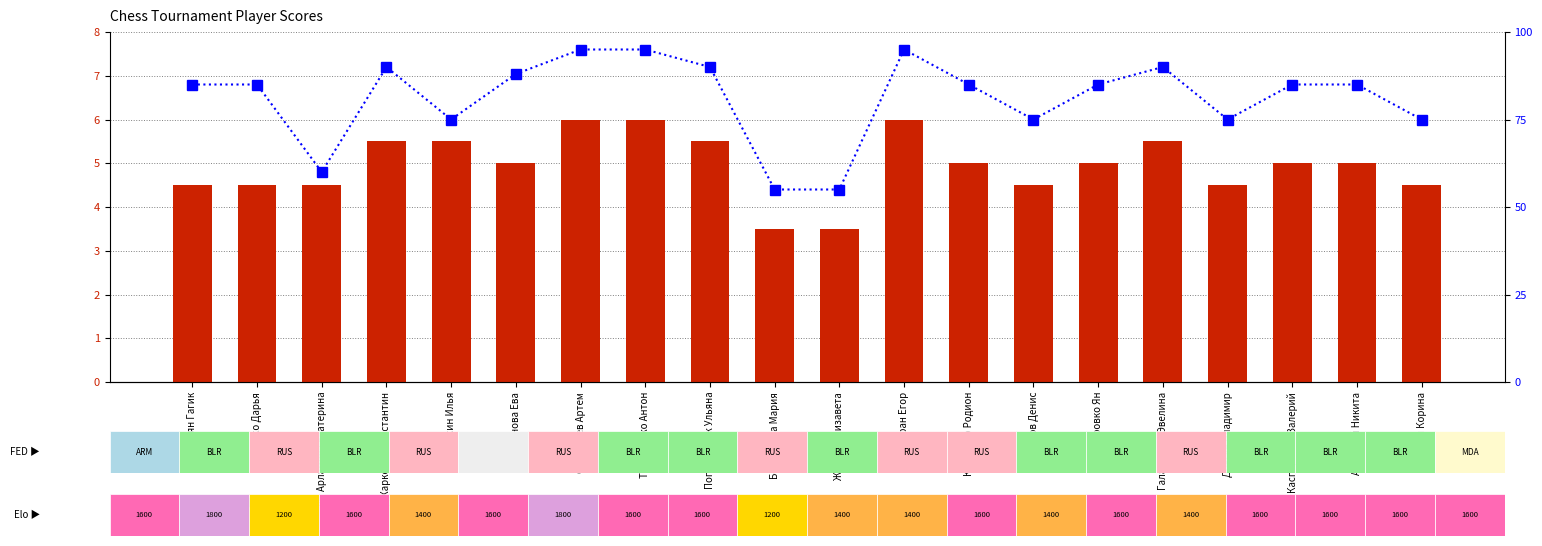

At which category is the sum across all series the highest?

Савватеев Артем